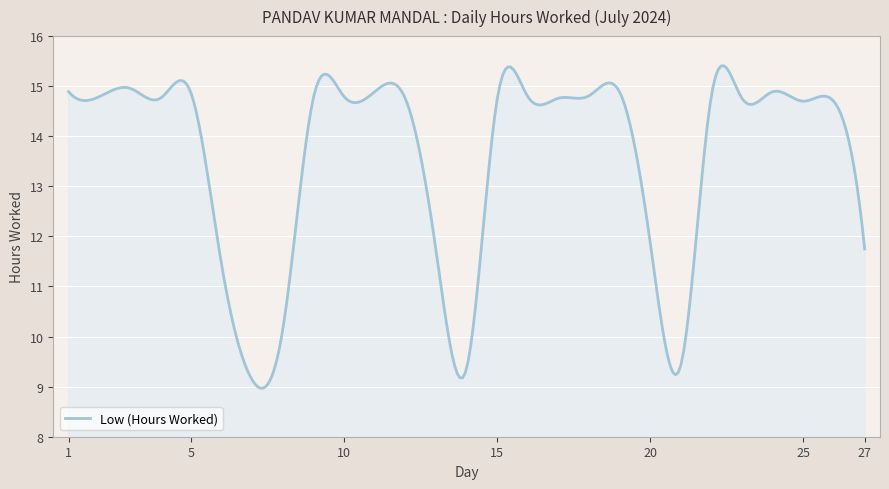

What is the minimum value shown in the chart?

9.0